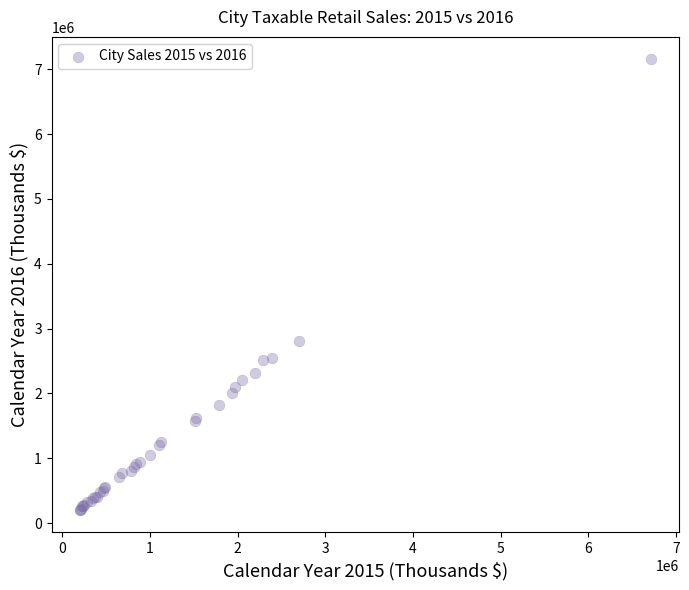

What Y value in the scatter plot is closest to 3680102?

2803485